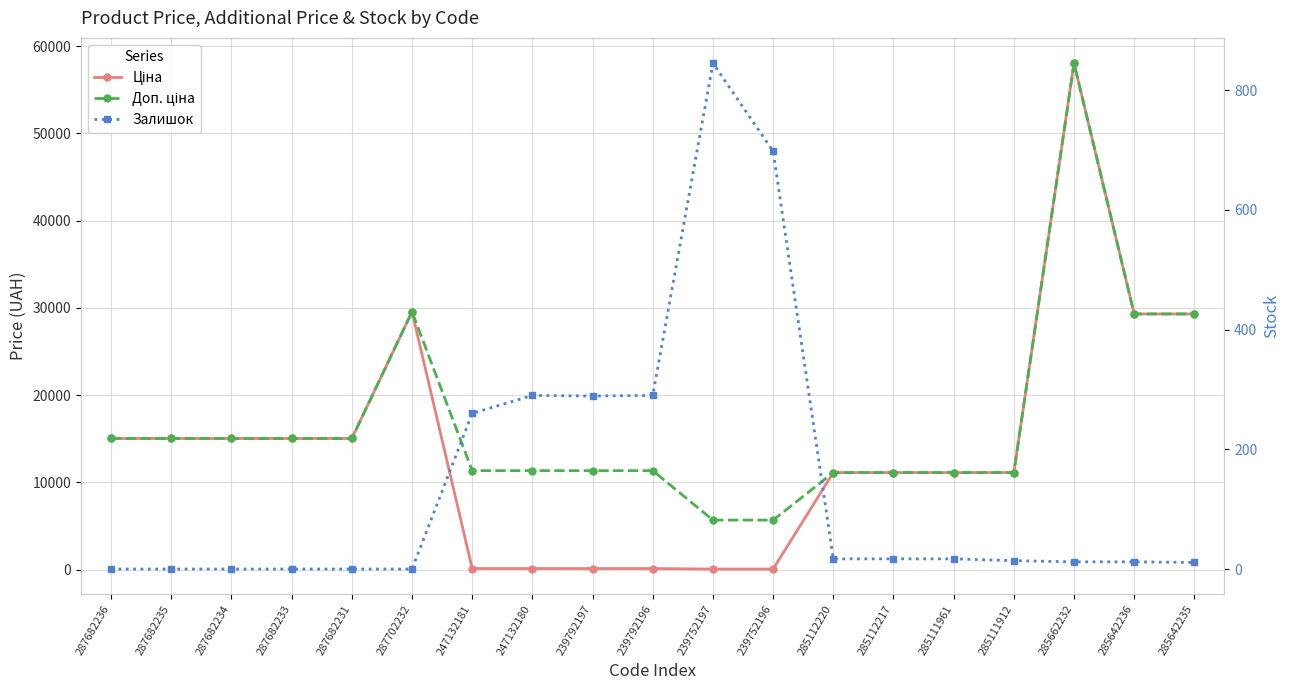

Which label corresponds to the largest value in the chart?

285662232